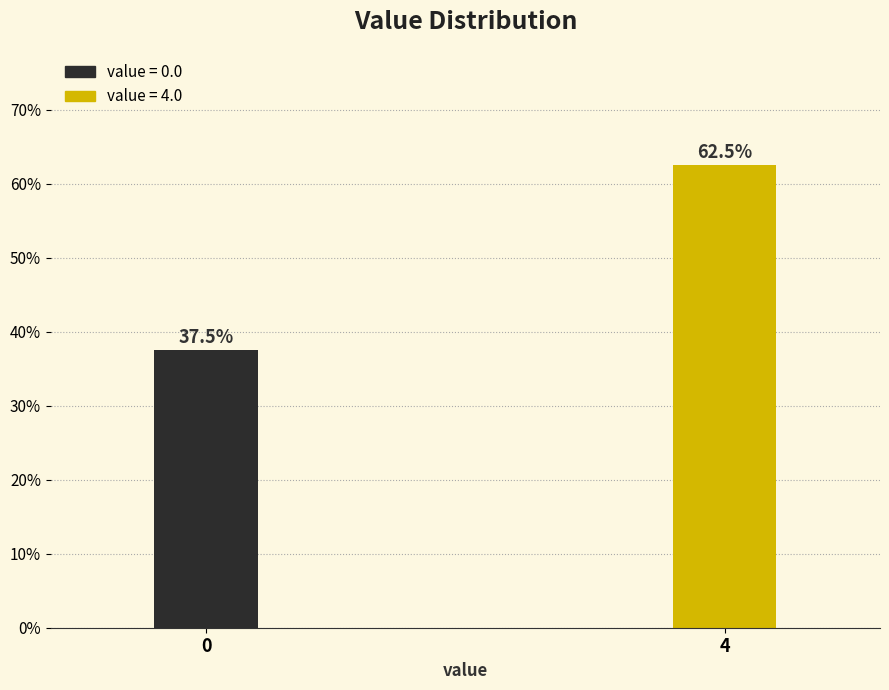

Reading left to right, transcribe all the data shown in this chart.

37.5	62.5